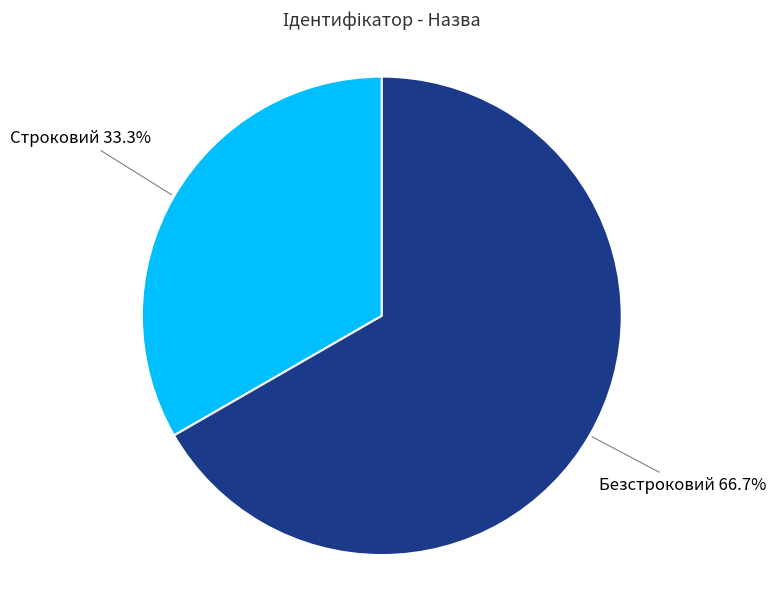

Is the sum of Безстроковий and Строковий greater than half?

Yes